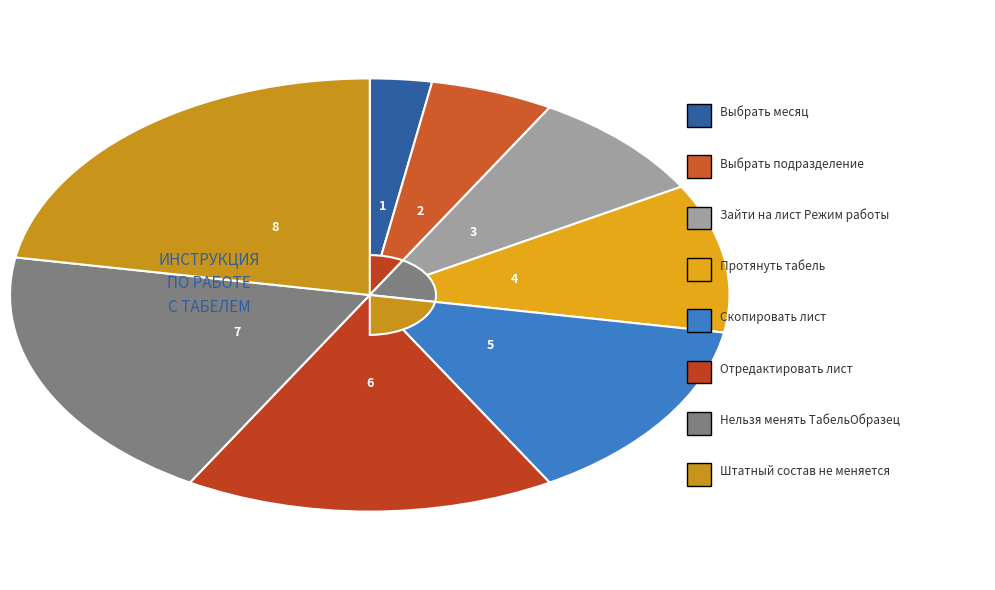

Which slice is the largest?

Если штатный состав не меняется